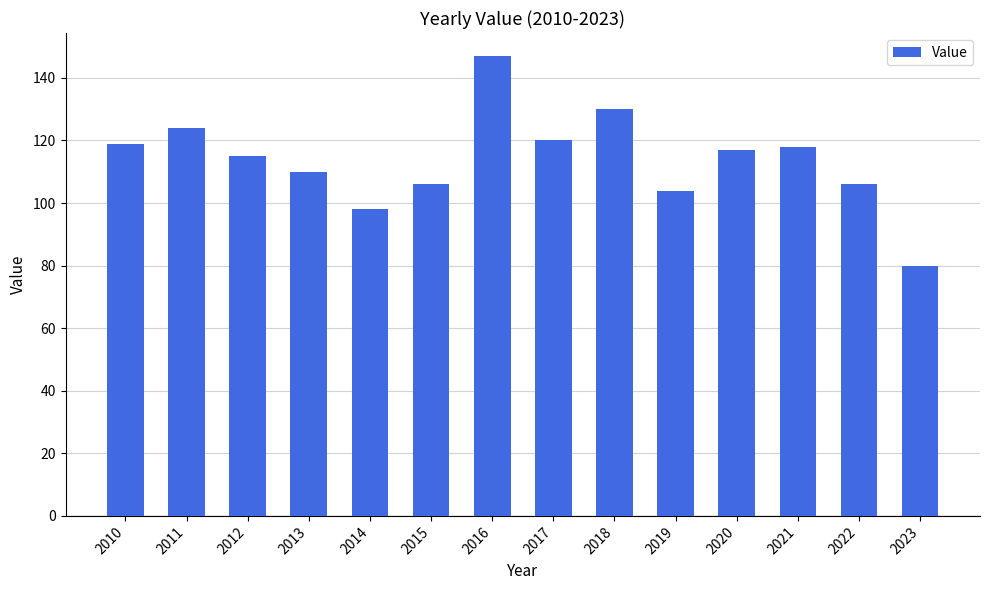

What is the difference between the maximum and minimum values?

67